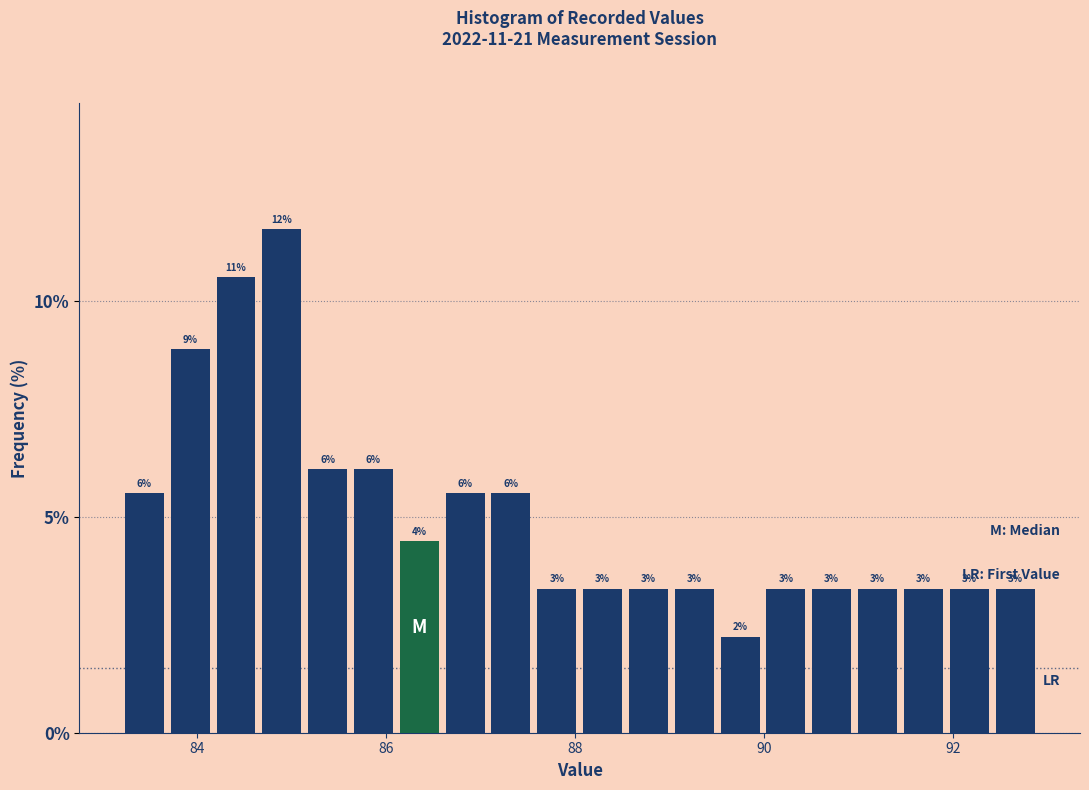

Around what value on the x-axis is the tallest bar? Give the approximate position of its centre, as read against the axis.

84.8